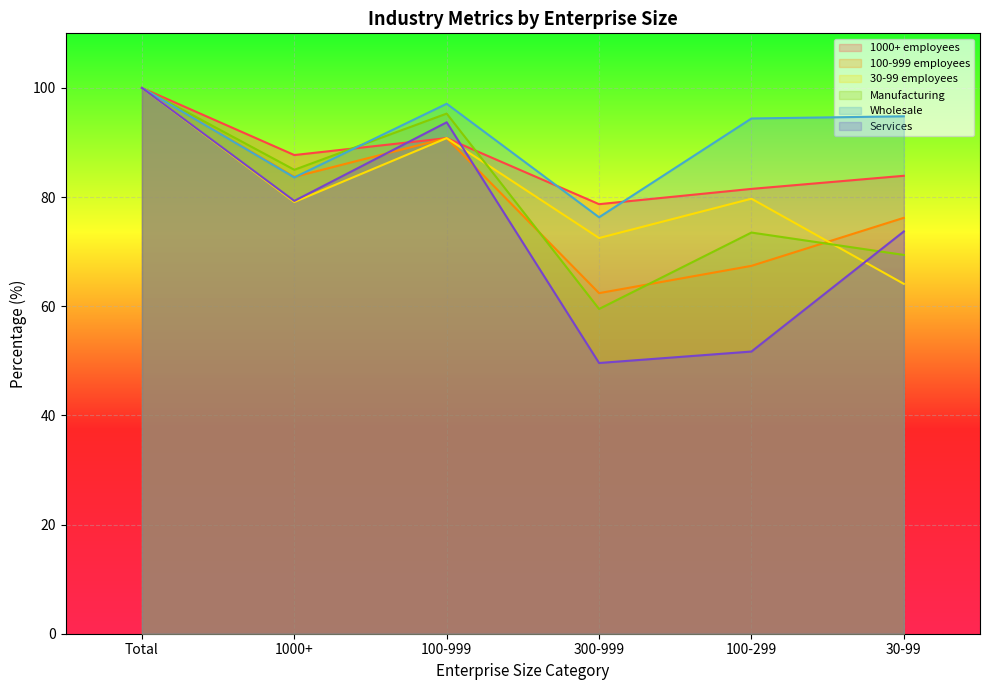

What is the value of the 100-999 employees point at the 1st from the left?

100.0